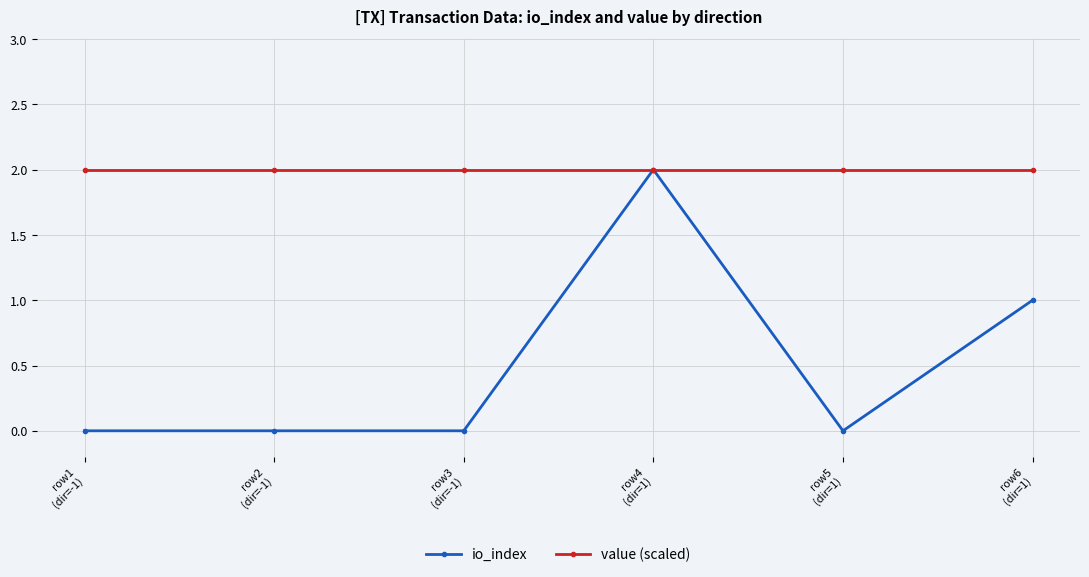

At which label is io_index closest to 1?

row6
(dir=1)